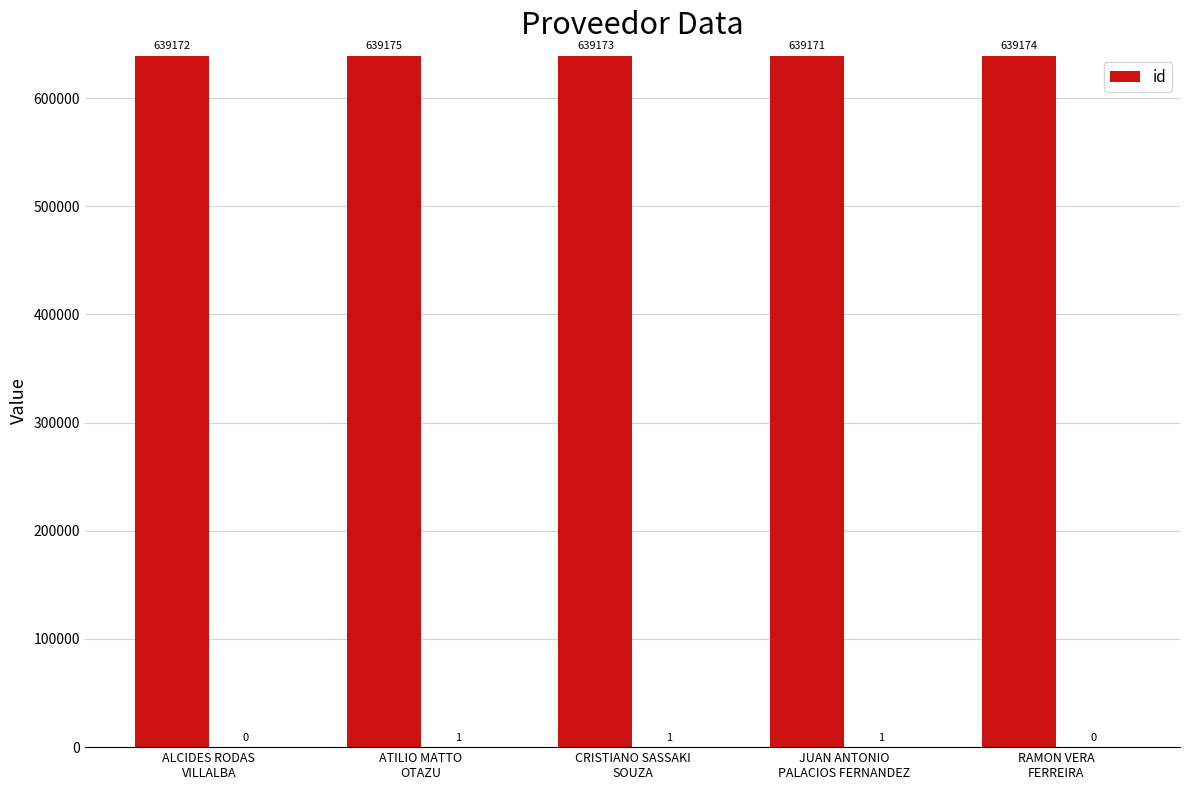

How many values exceed 639173?

2